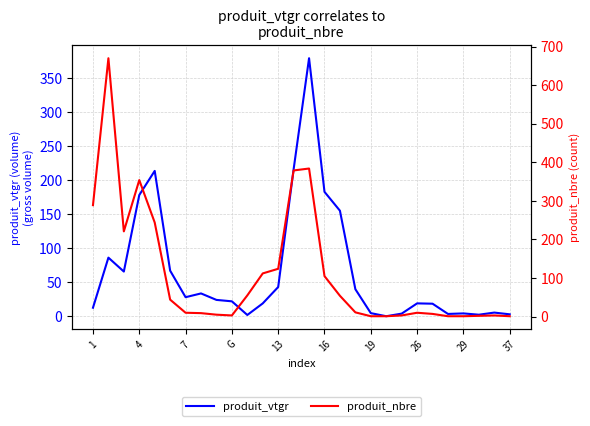

What is the value of the produit_nbre point at the 22nd from the left?

10.0